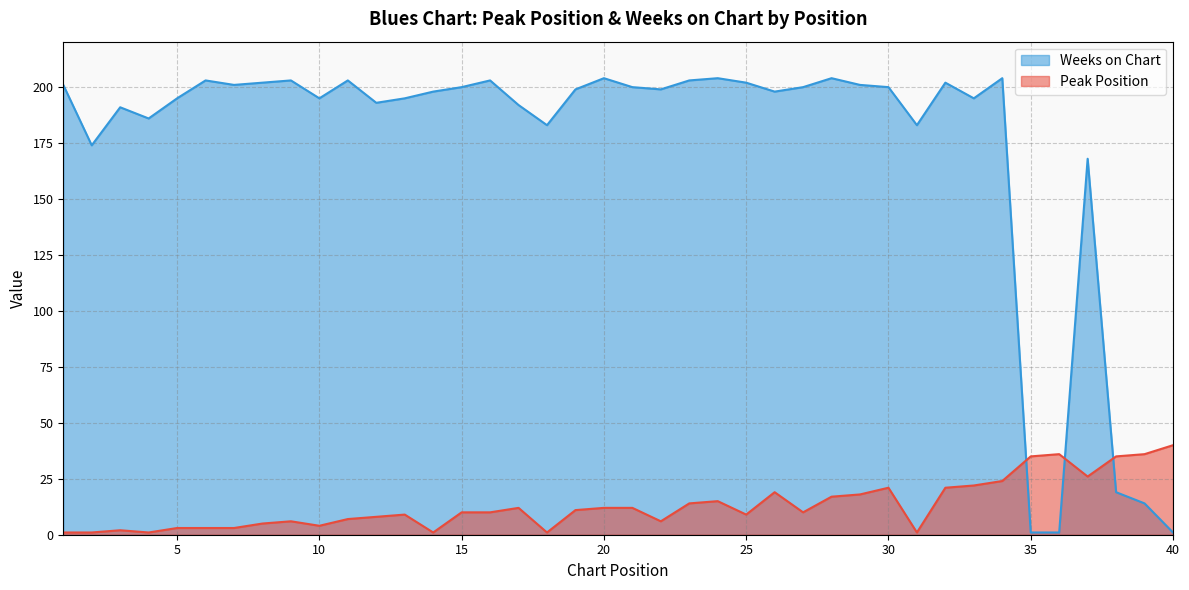

Reading left to right, transcribe all the data shown in this chart.

Peak Position: 1	1	2	1	3	3	3	5	6	4	7	8	9	1	10	10	12	1	11	12	12	6	14	15	9	19	10	17	18	21	1	21	22	24	35	36	26	35	36	40
Weeks on Chart: 201	174	191	186	195	203	201	202	203	195	203	193	195	198	200	203	192	183	199	204	200	199	203	204	202	198	200	204	201	200	183	202	195	204	1	1	168	19	14	1